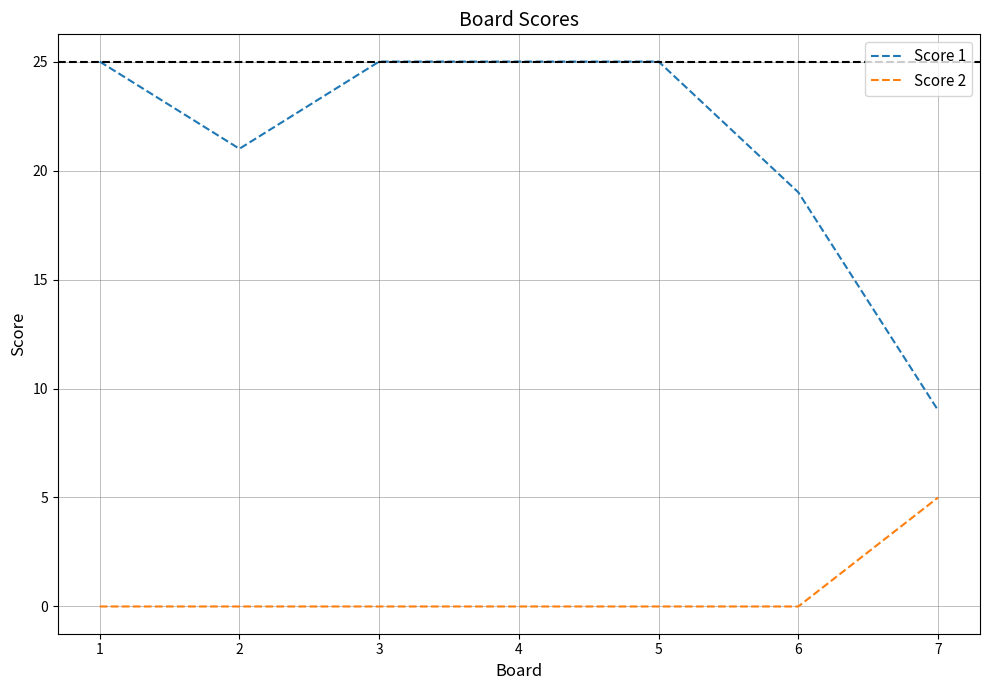

At how many categories does at least one series exceed 10?

6